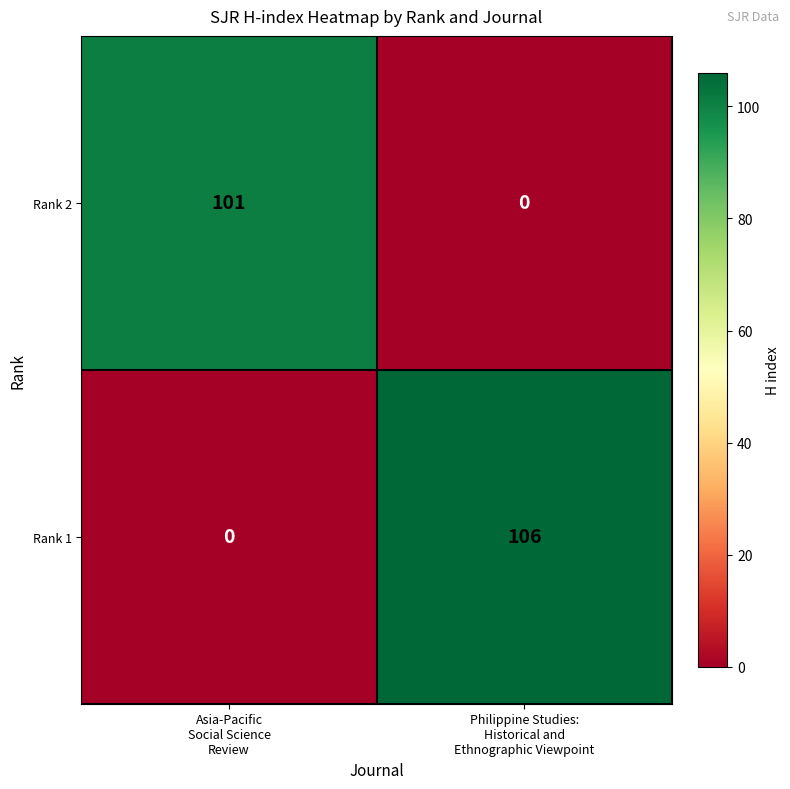

What is the average value of the Rank 1 series?

53